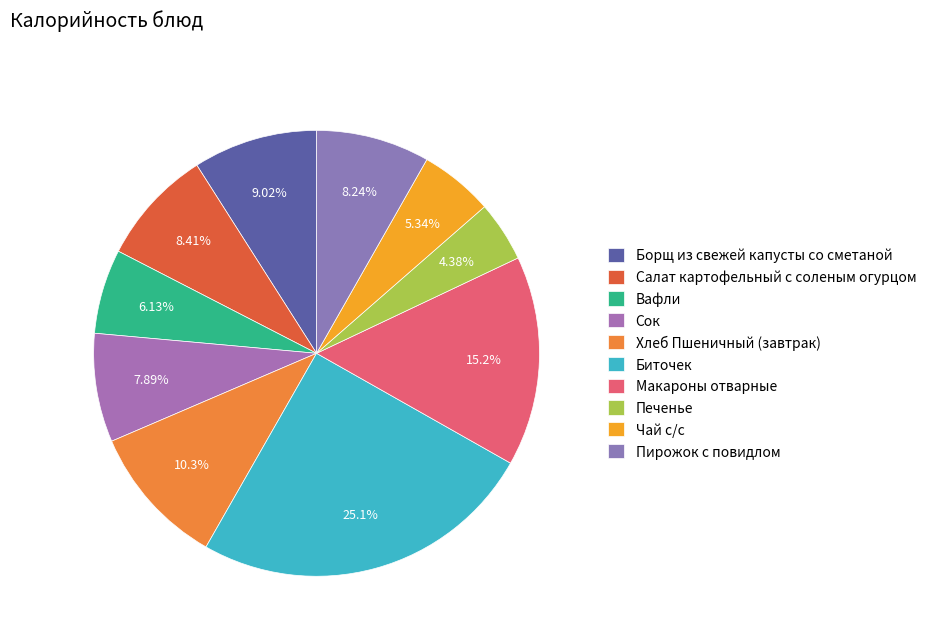

To the nearest percent, what is the average slice percentage?

10%